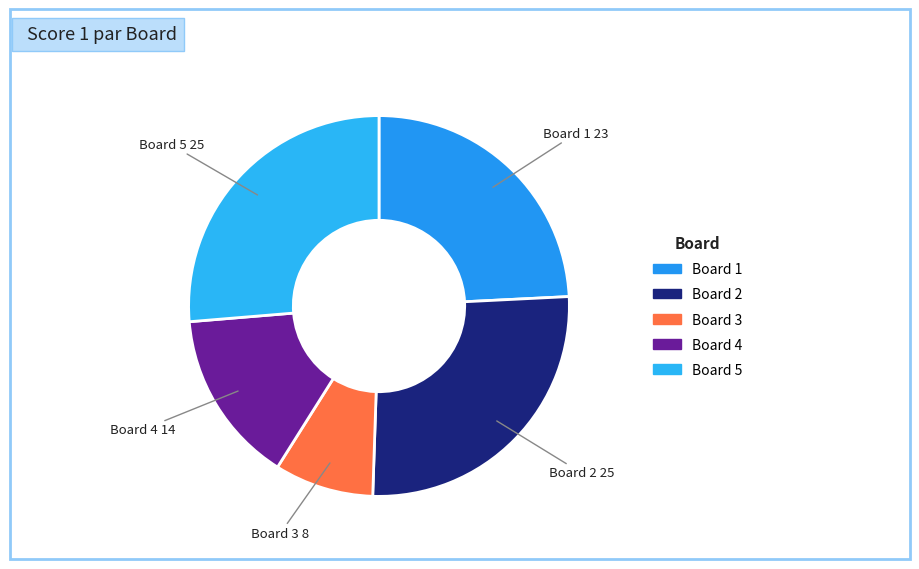

Which category has the smallest portion of the pie?

Board 3